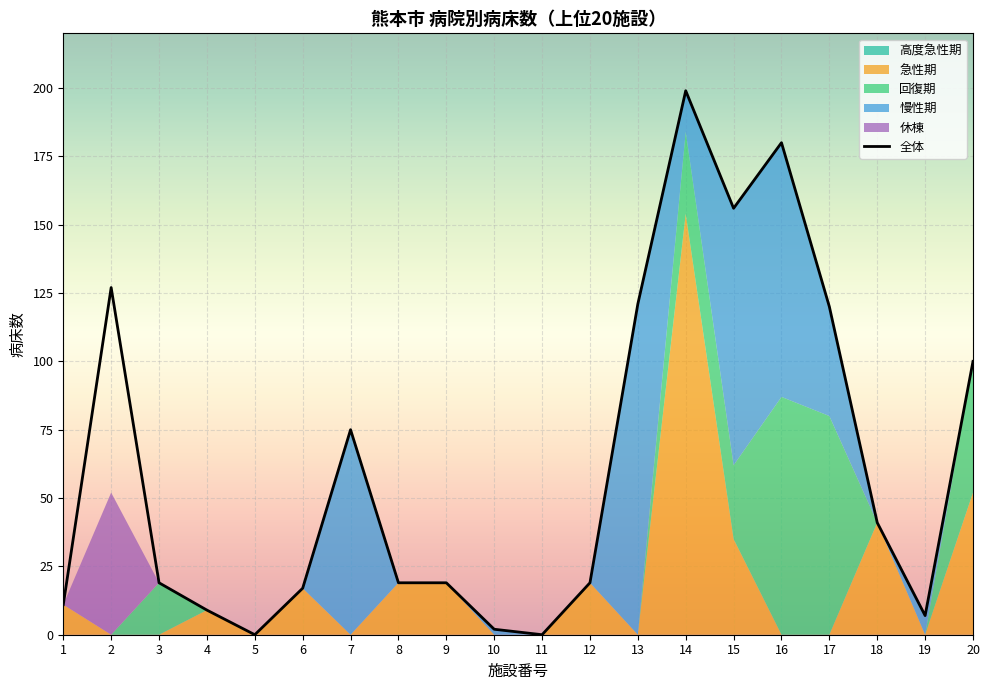

What is the sum of all 休棟 values?

52